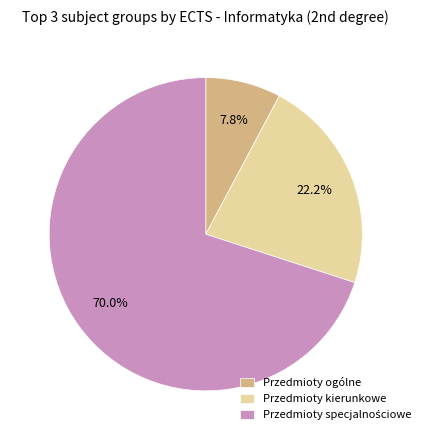

Combined, do Przedmioty ogólne and Przedmioty kierunkowe account for over 50%?

No